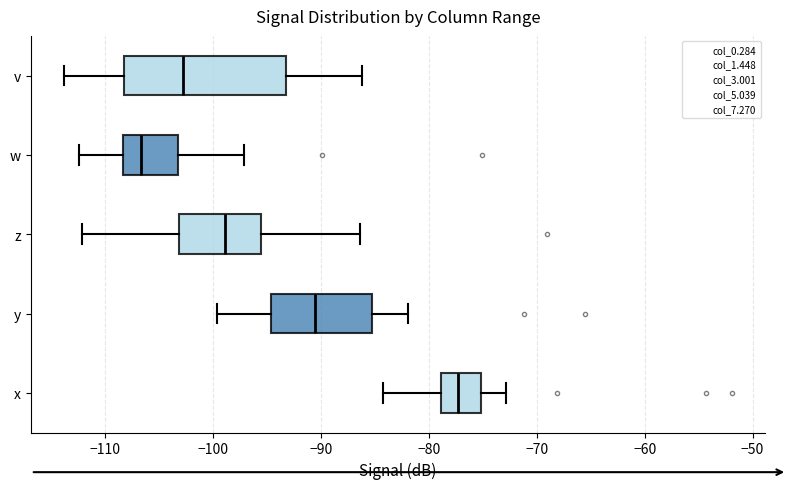

Reading bottom to top, read every box against the x-axis: the position of its median line, the range the box covers, and the ends of its whiskers. The values are not printed on the chart, so give them approximately, as read against the axis.

x: median -77, box -79 to -75, whiskers -84 to -73
y: median -91, box -95 to -85, whiskers -100 to -82
z: median -99, box -103 to -96, whiskers -112 to -86
w: median -107, box -108 to -103, whiskers -112 to -97
v: median -103, box -108 to -93, whiskers -114 to -86